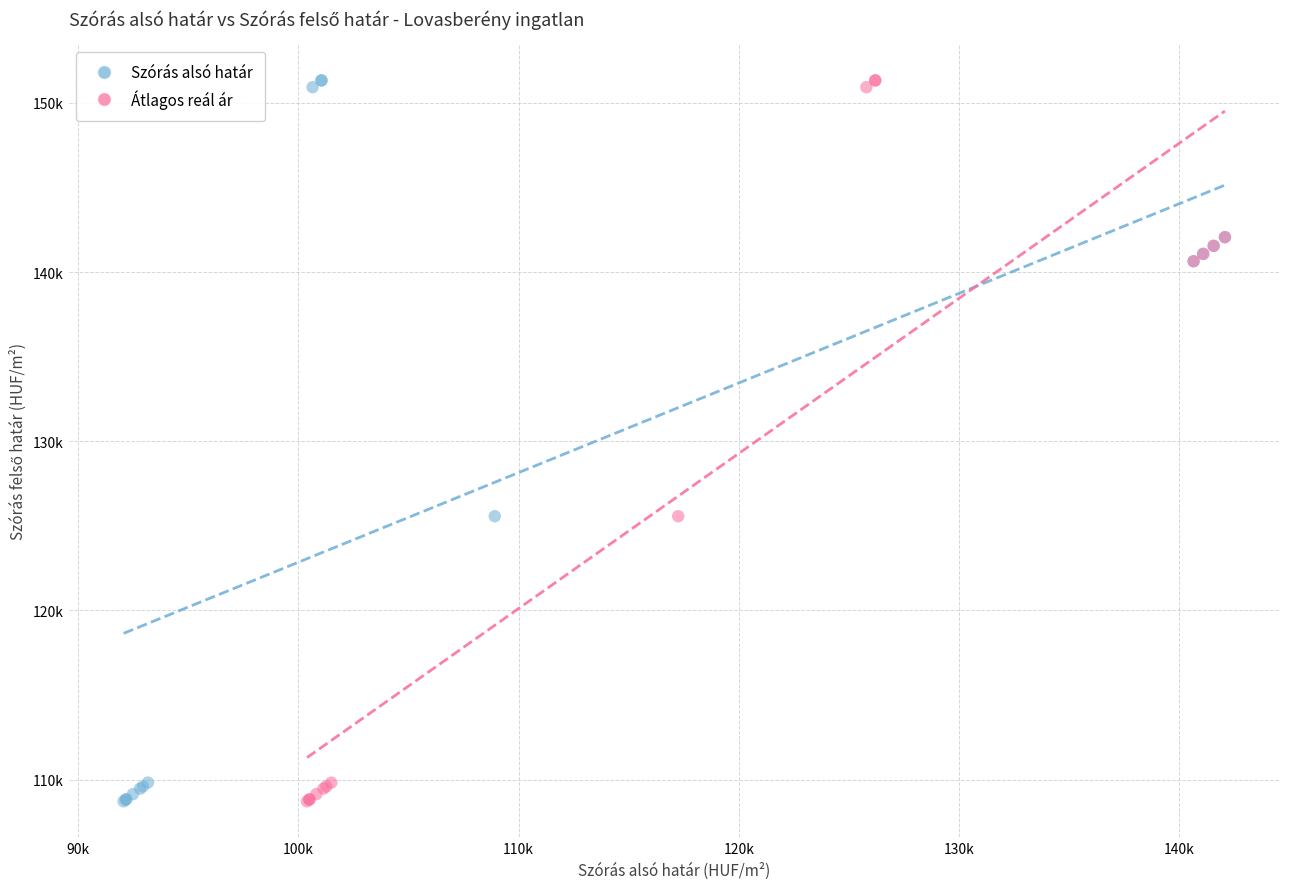

What are all the series names shown in the legend?

Szórás alsó határ, Átlagos reál ár